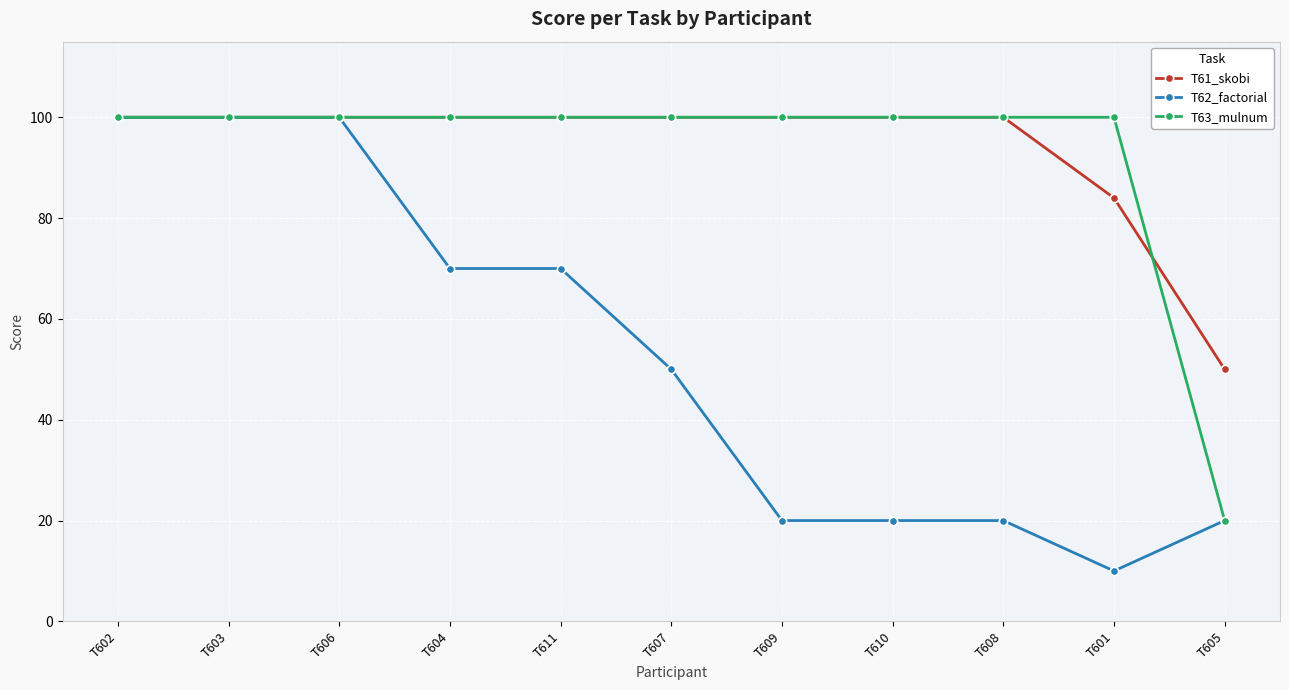

Which series has the largest range (max minus min)?

T62_factorial